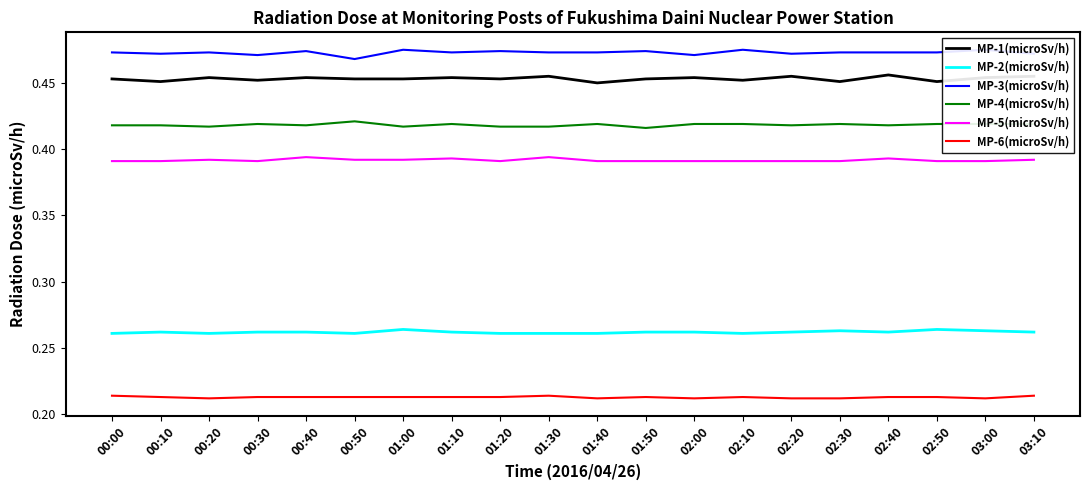

In MP-2(microSv/h), how many points are lower than both neighbors (excluding endpoints)?

4